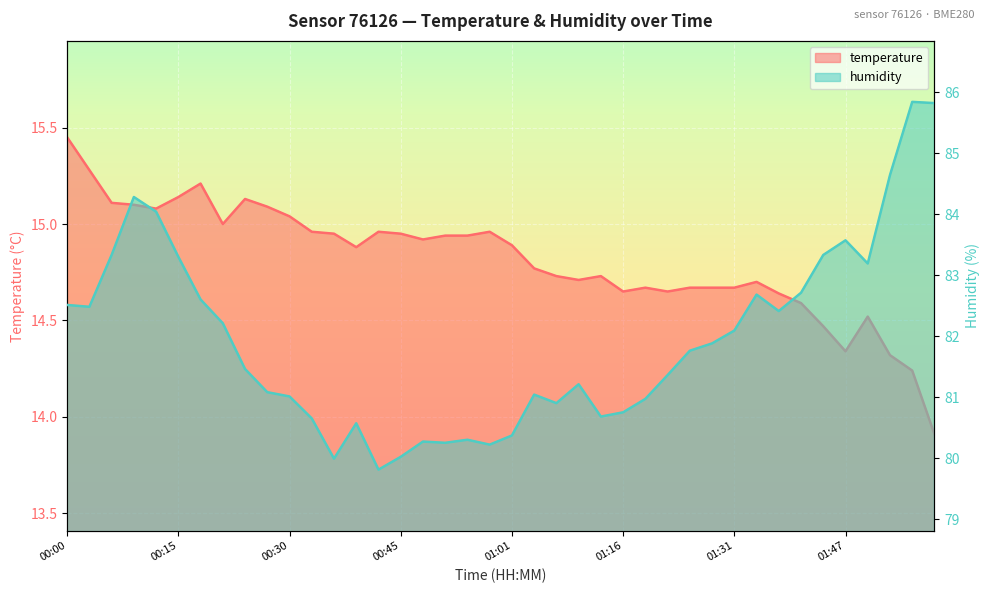

Which category has the lowest value in the temperature series?

01:59